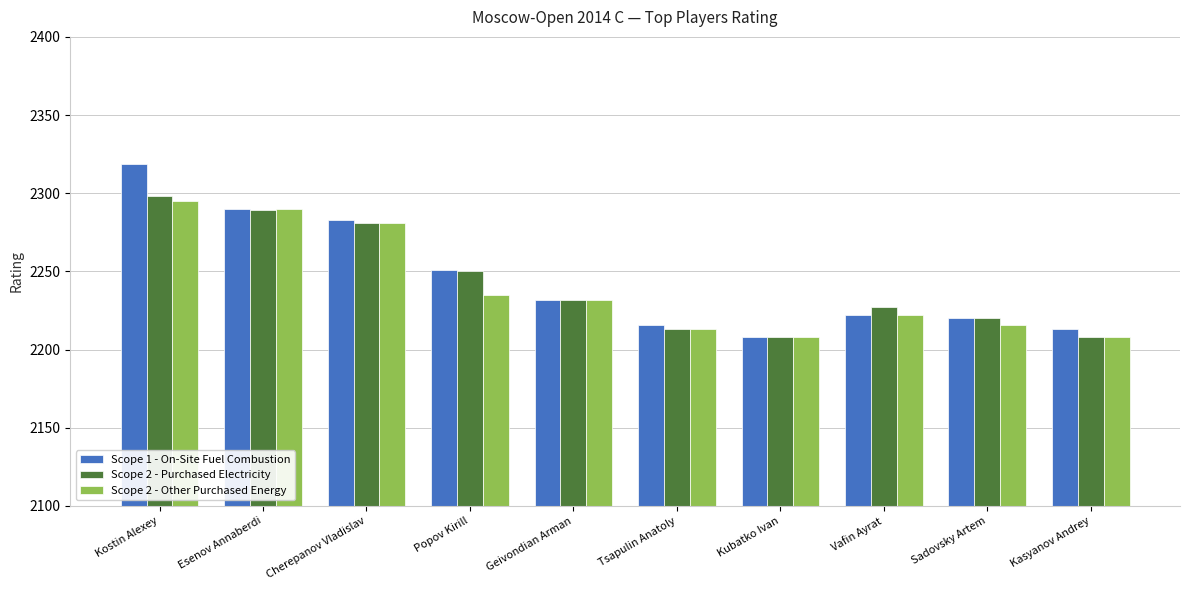

Which series has the widest spread of values?

Scope 1 - On-Site Fuel Combustion